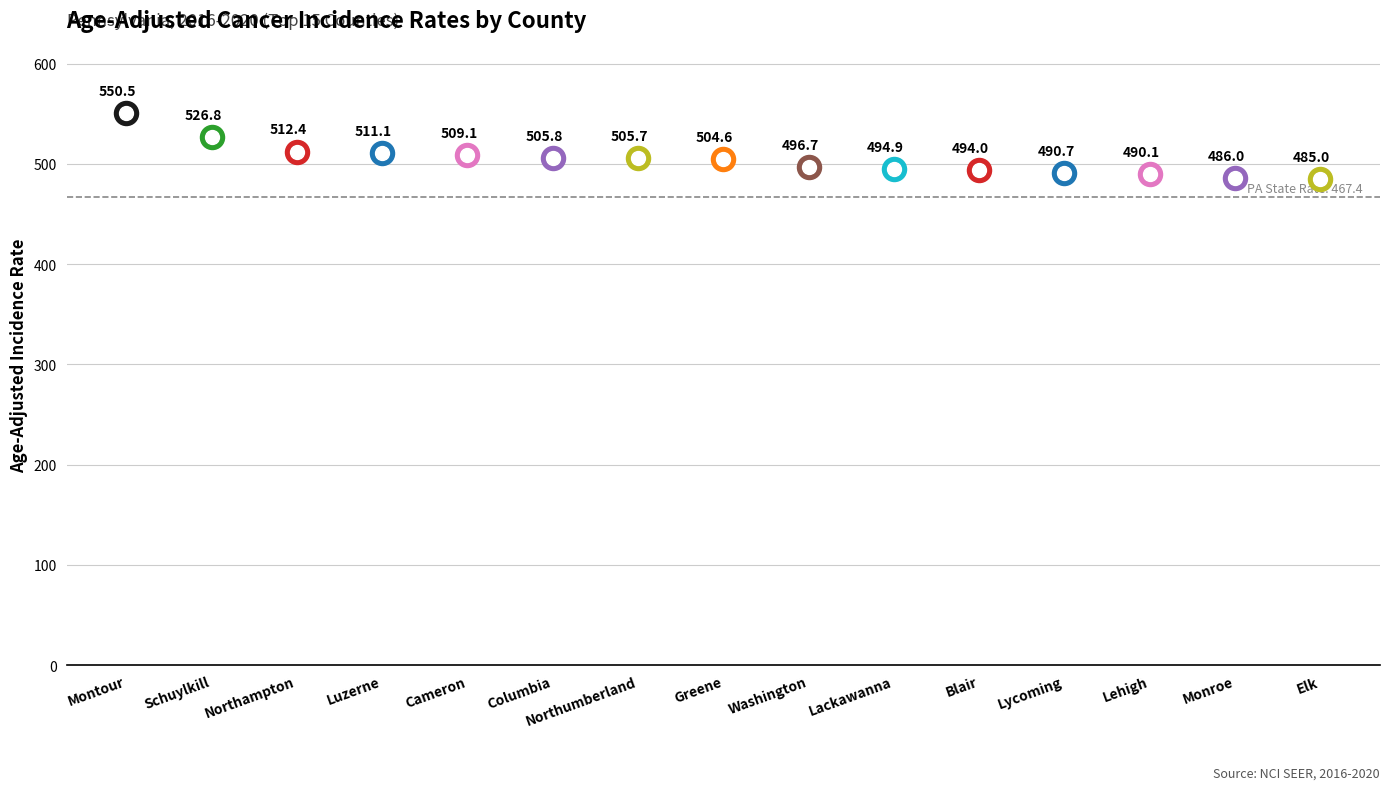

Which has a higher value, Lycoming or Schuylkill?

Schuylkill